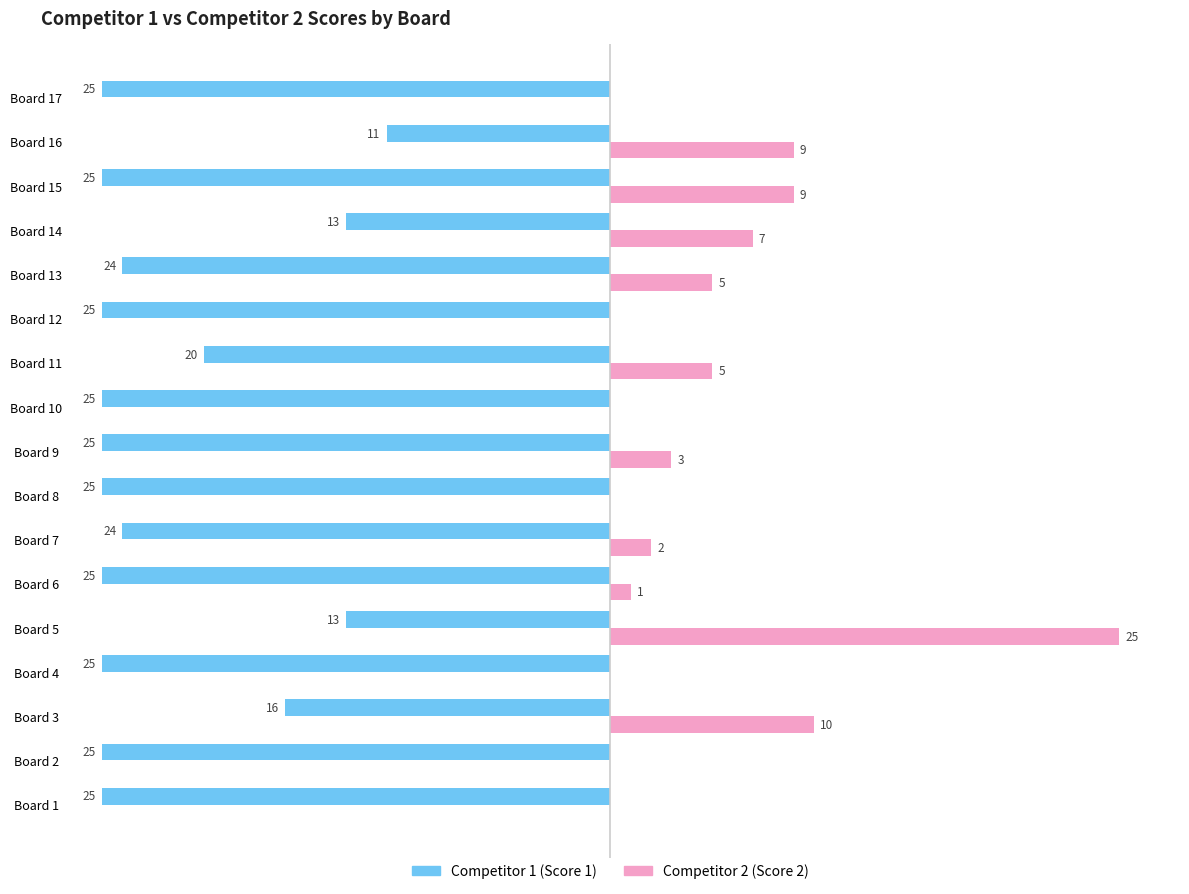

At which category is the sum across all series the highest?

Board 5